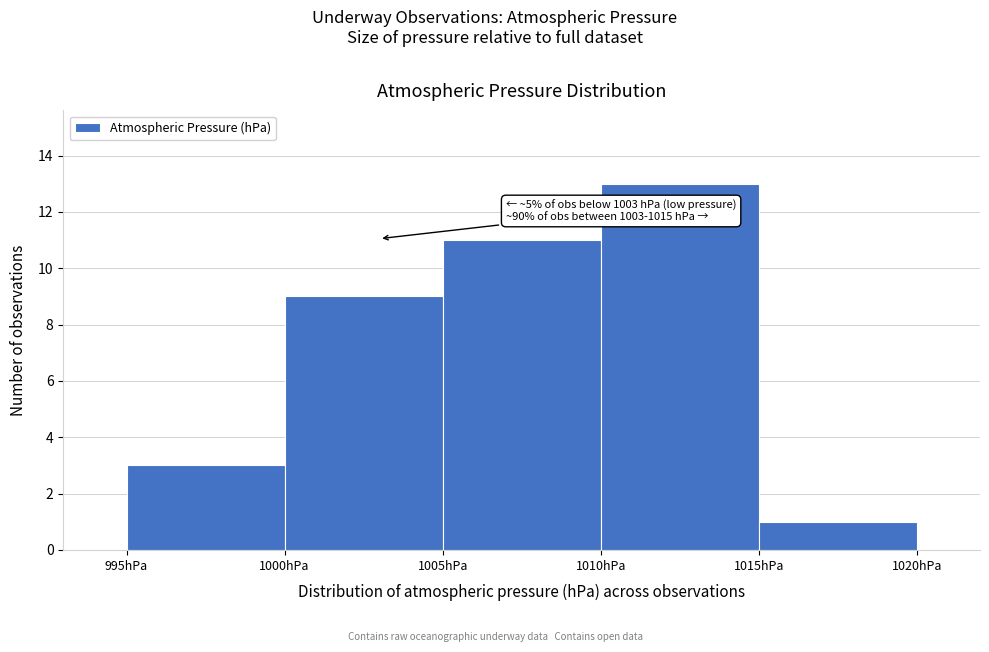

Over which range of the x-axis is the bar tallest?

1010 to 1015